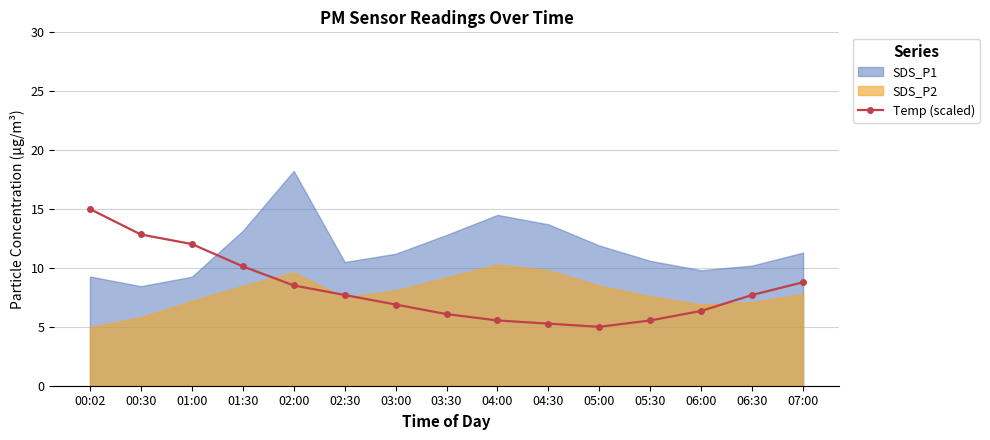

True or false: the data shows 5.5 at 04:00.

True